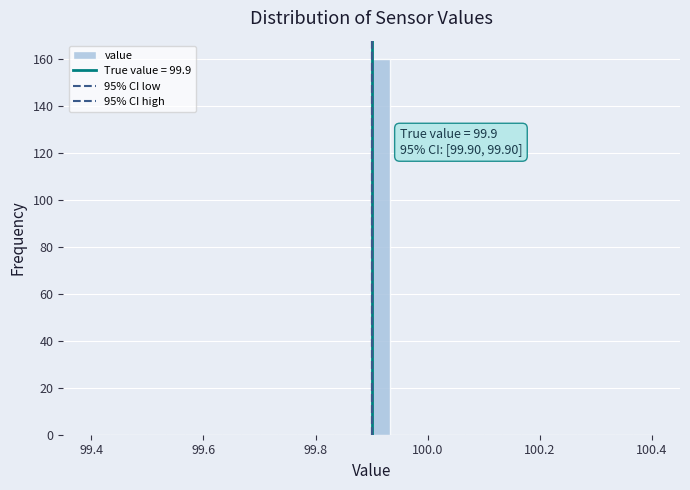

Read against the x-axis, roughly where is the centre of the tallest bar?

99.92